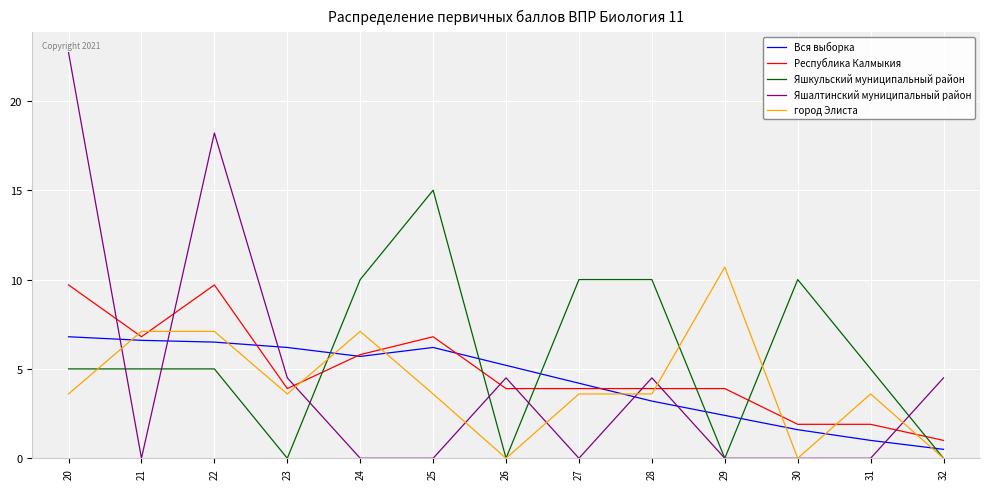

Where do Яшкульский муниципальный район and Республика Калмыкия first cross each other?

23 and 24